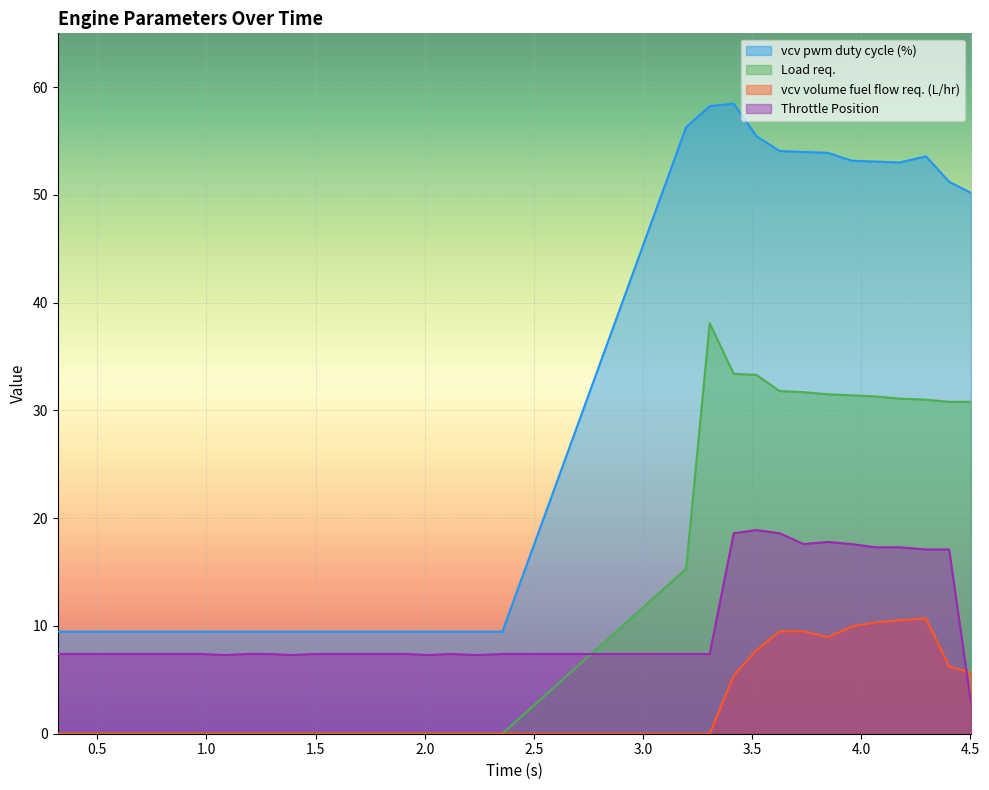

How many lines are shown in the chart?

4